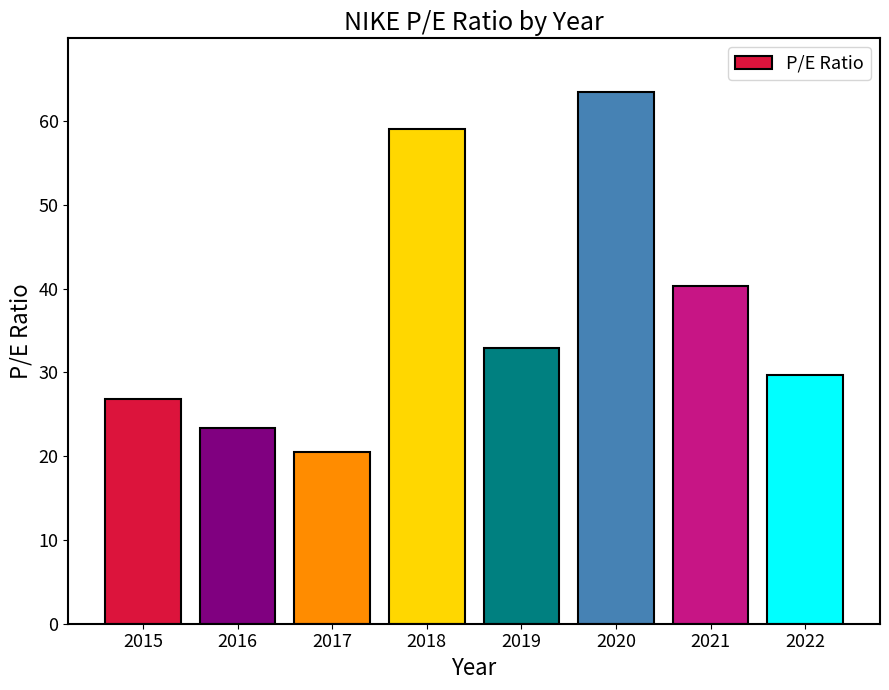

Does the chart contain any negative values?

No